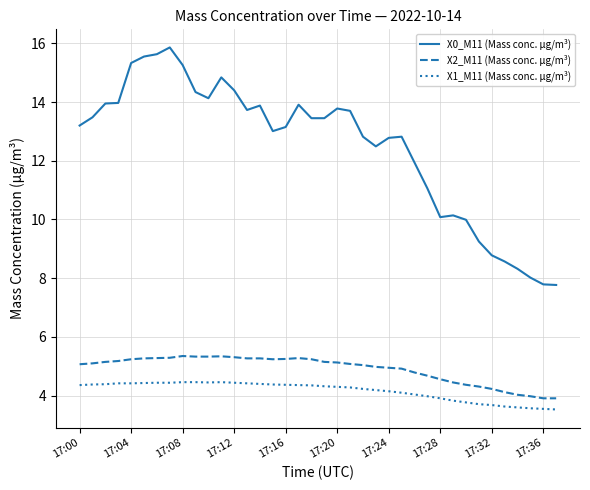

How many lines are shown in the chart?

3